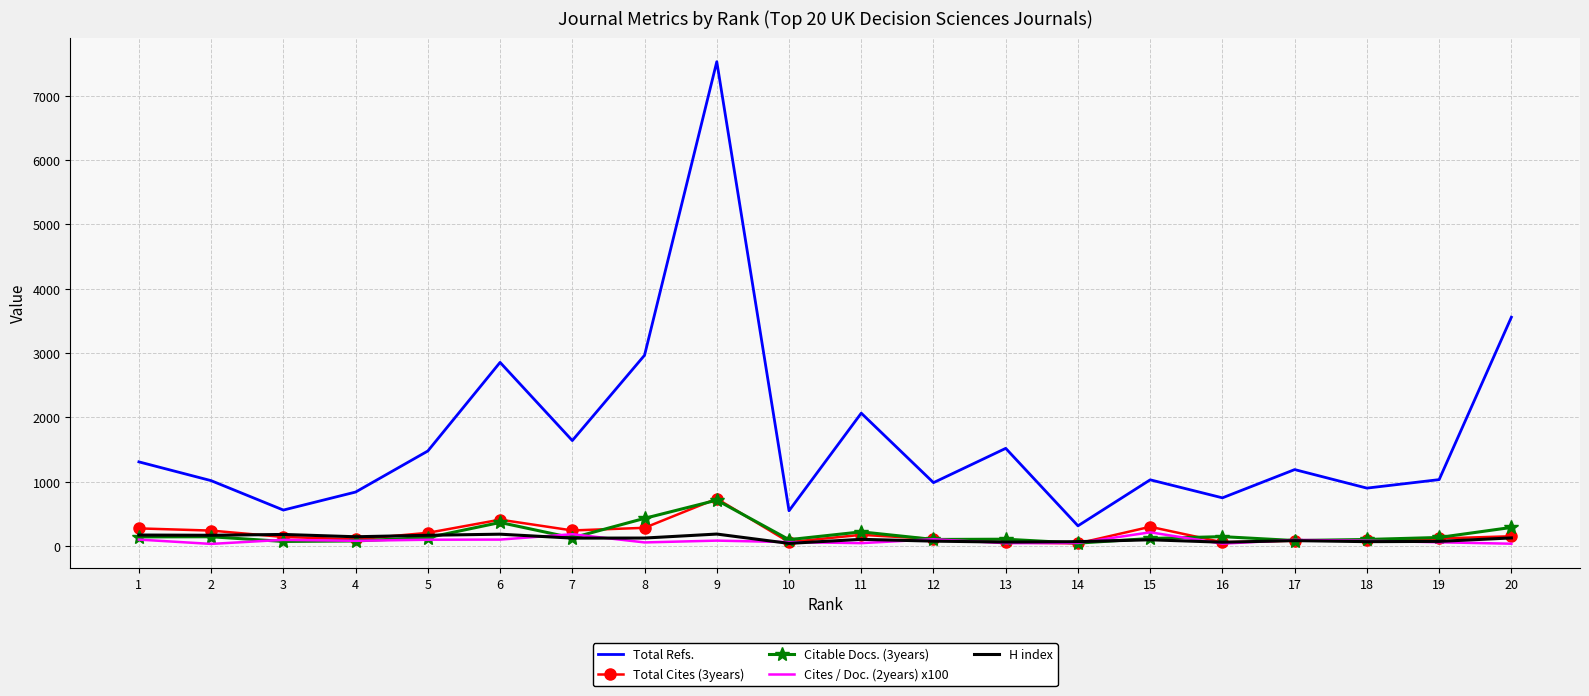

The value of Total Cites (3years) at 1 is 274. True or false?

True